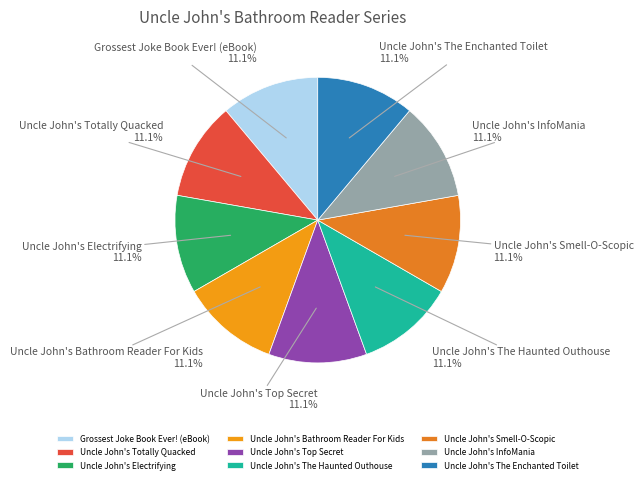

The Uncle John's Electrifying slice represents 23% of the pie. True or false?

False